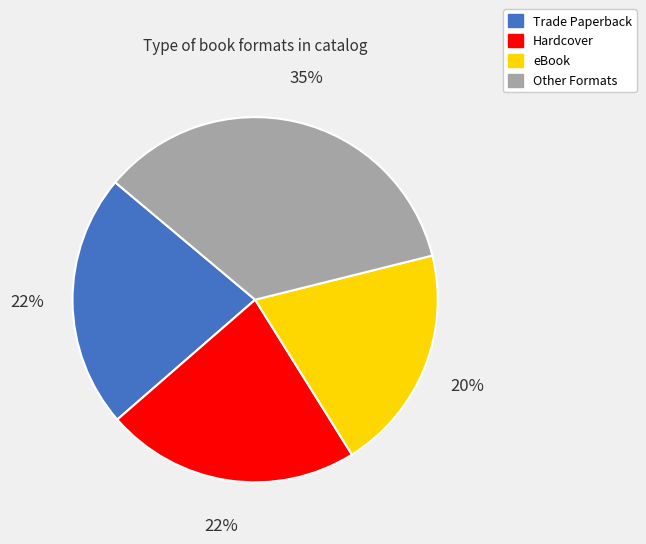

To the nearest percent, what is the average slice percentage?

25%